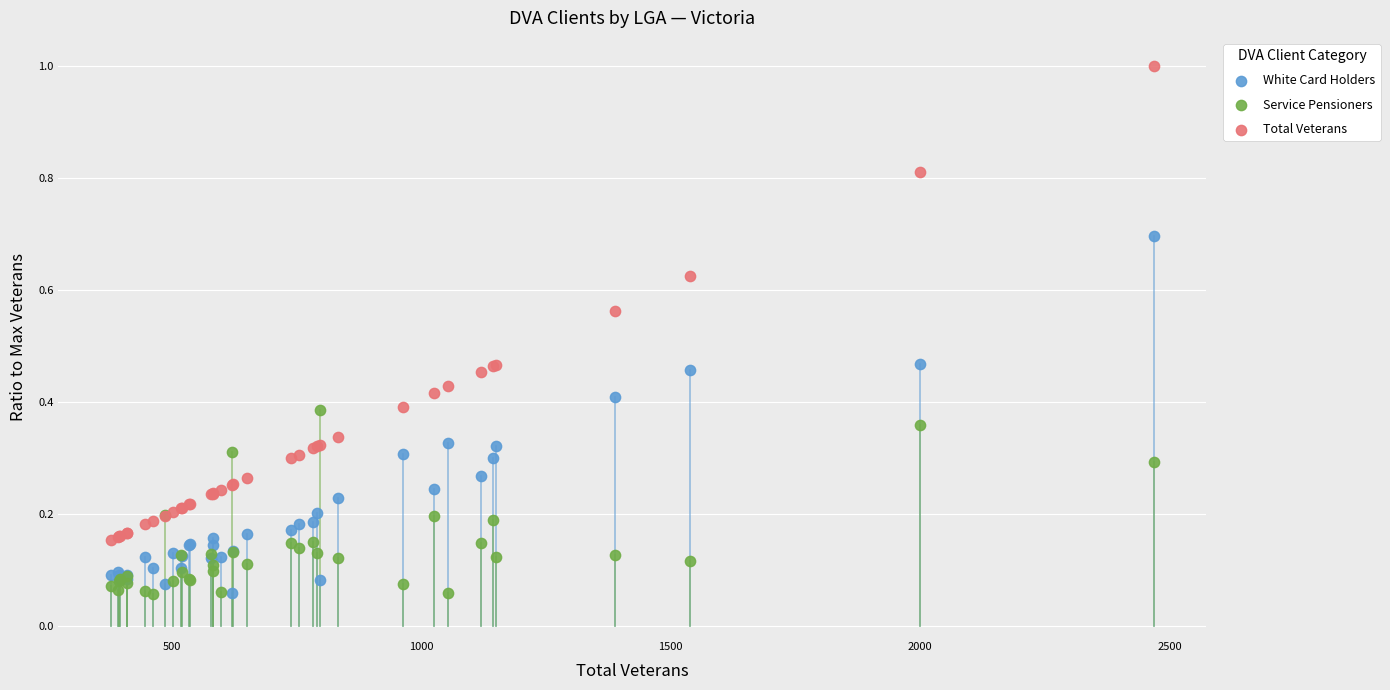

Which series has the largest Y range (max minus min)?

Total Veterans